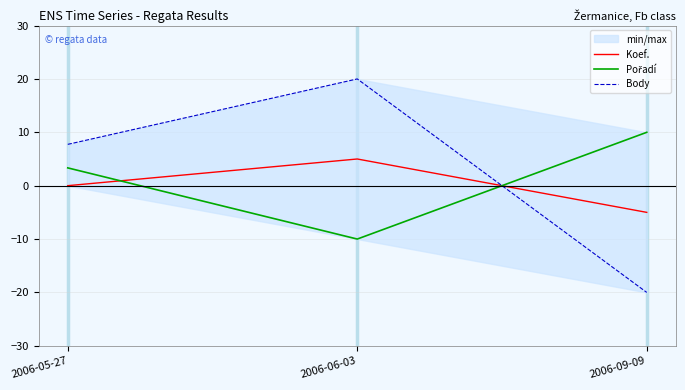

What position from the right is 2006-09-09?

1